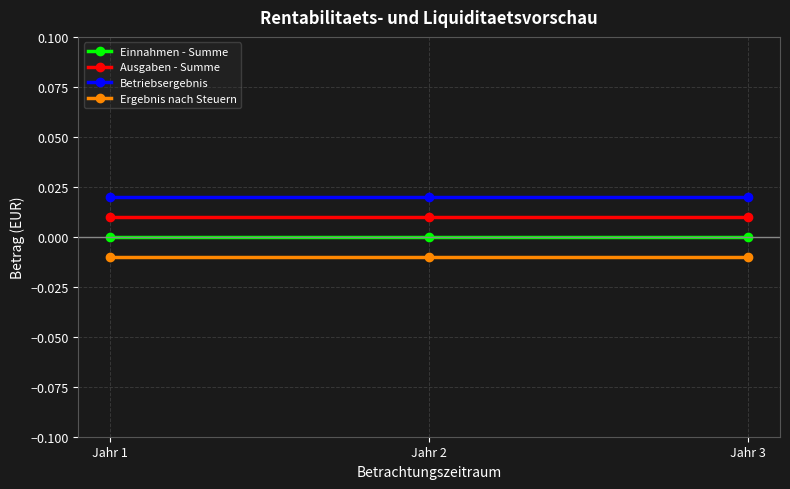

Where is Einnahmen - Summe nearest to the value 0?

Jahr 1